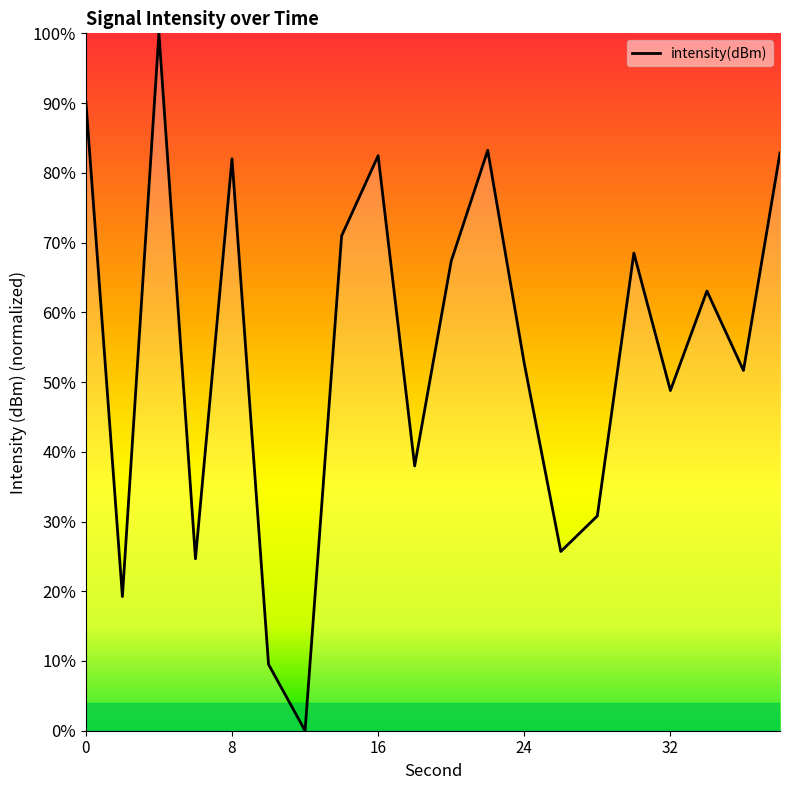

What is the maximum value shown in the chart?

100.0